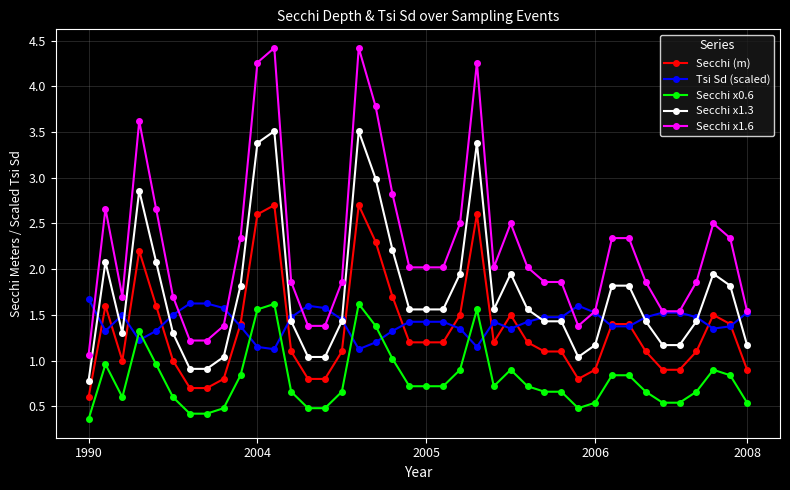

What is the minimum value for Secchi x1.3?

0.8